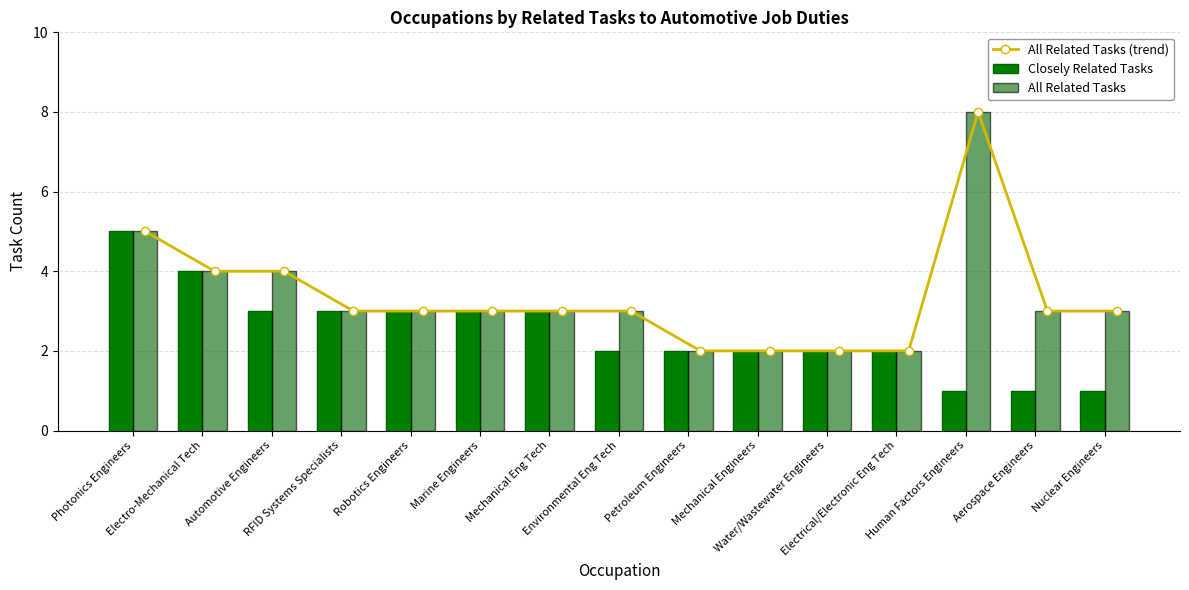

The value of All Related Tasks (trend) at Mechanical Eng Tech is 3. True or false?

True